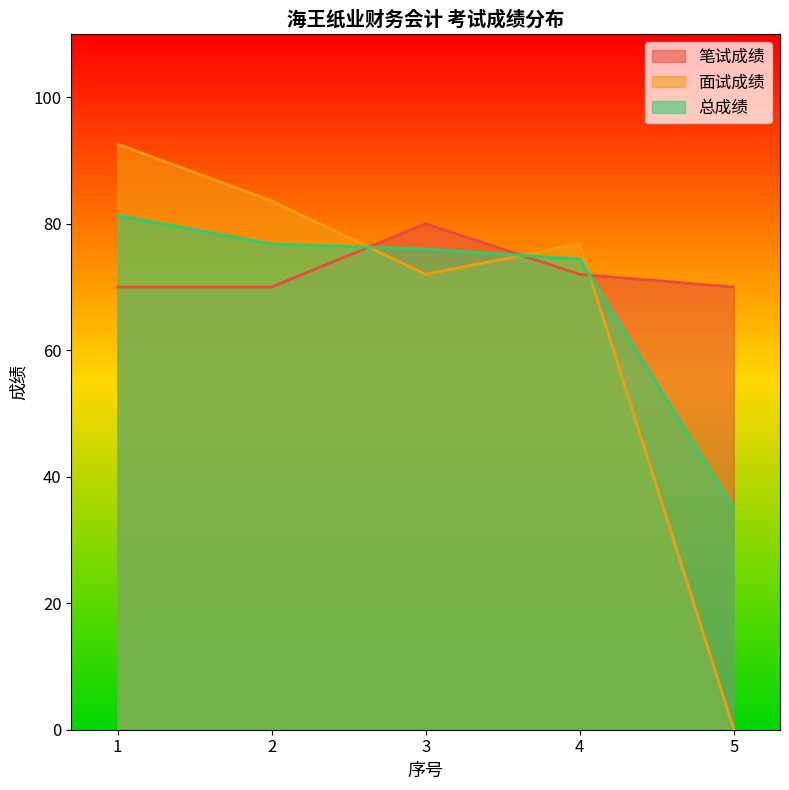

How many times do 总成绩 and 面试成绩 cross each other?

3